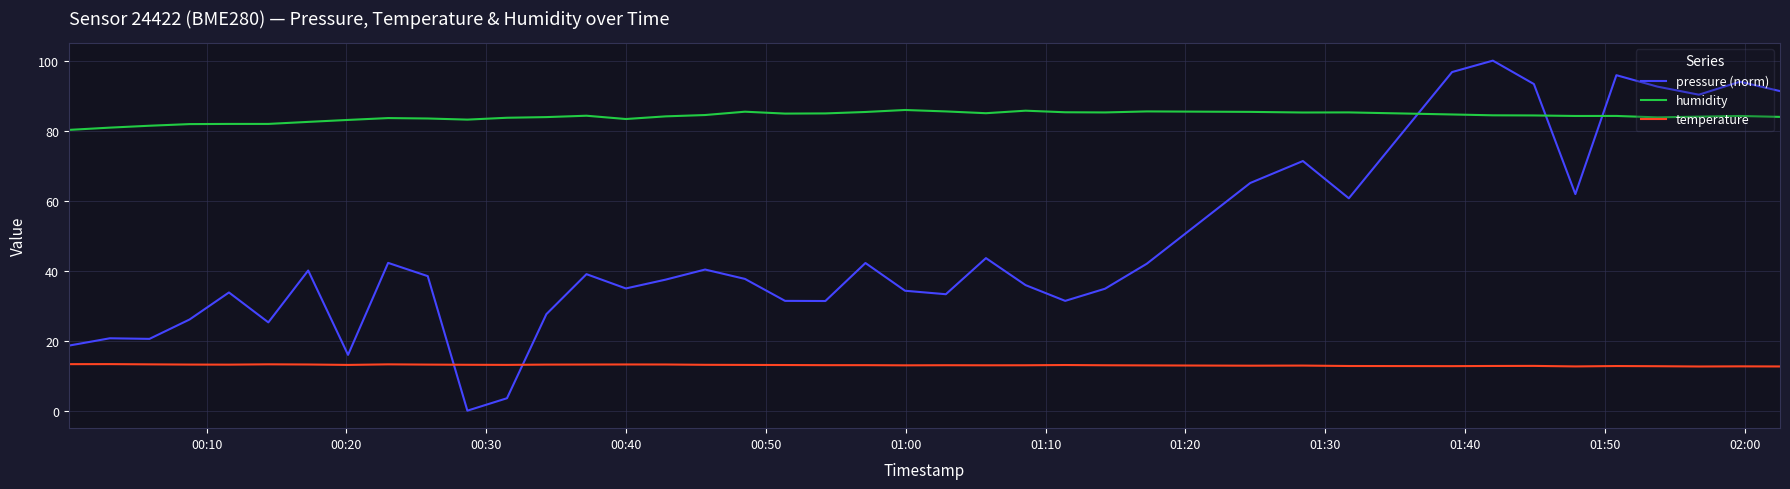

At how many categories does at least one series exceed 68?

40